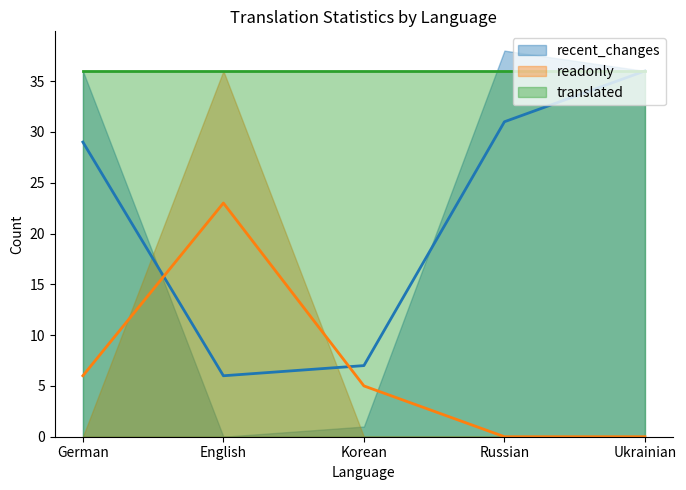

What is the sum of the recent_changes values at Russian and Korean?

39